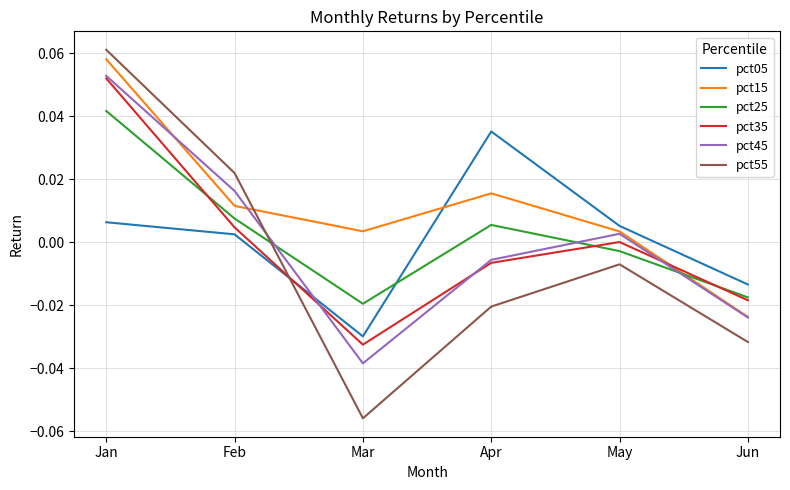

List the labels in order of pct55 value, largest first.

Jan, Feb, May, Apr, Jun, Mar